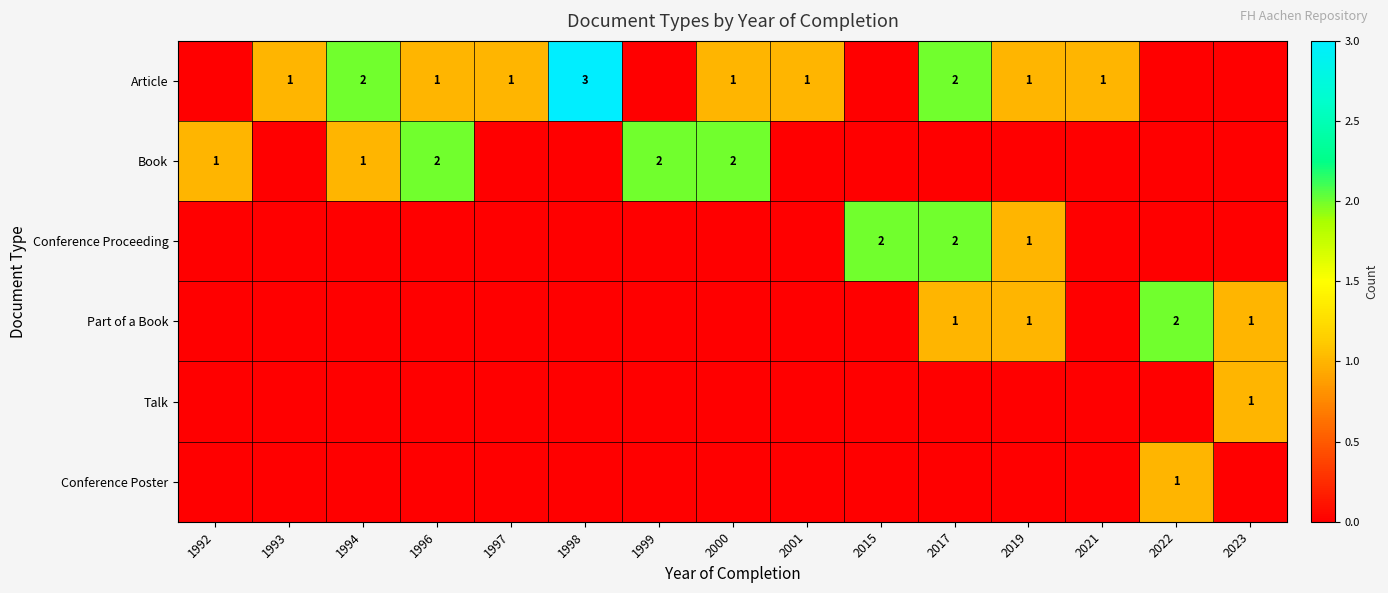

The Conference Poster series shows 1 at 2022. True or false?

True